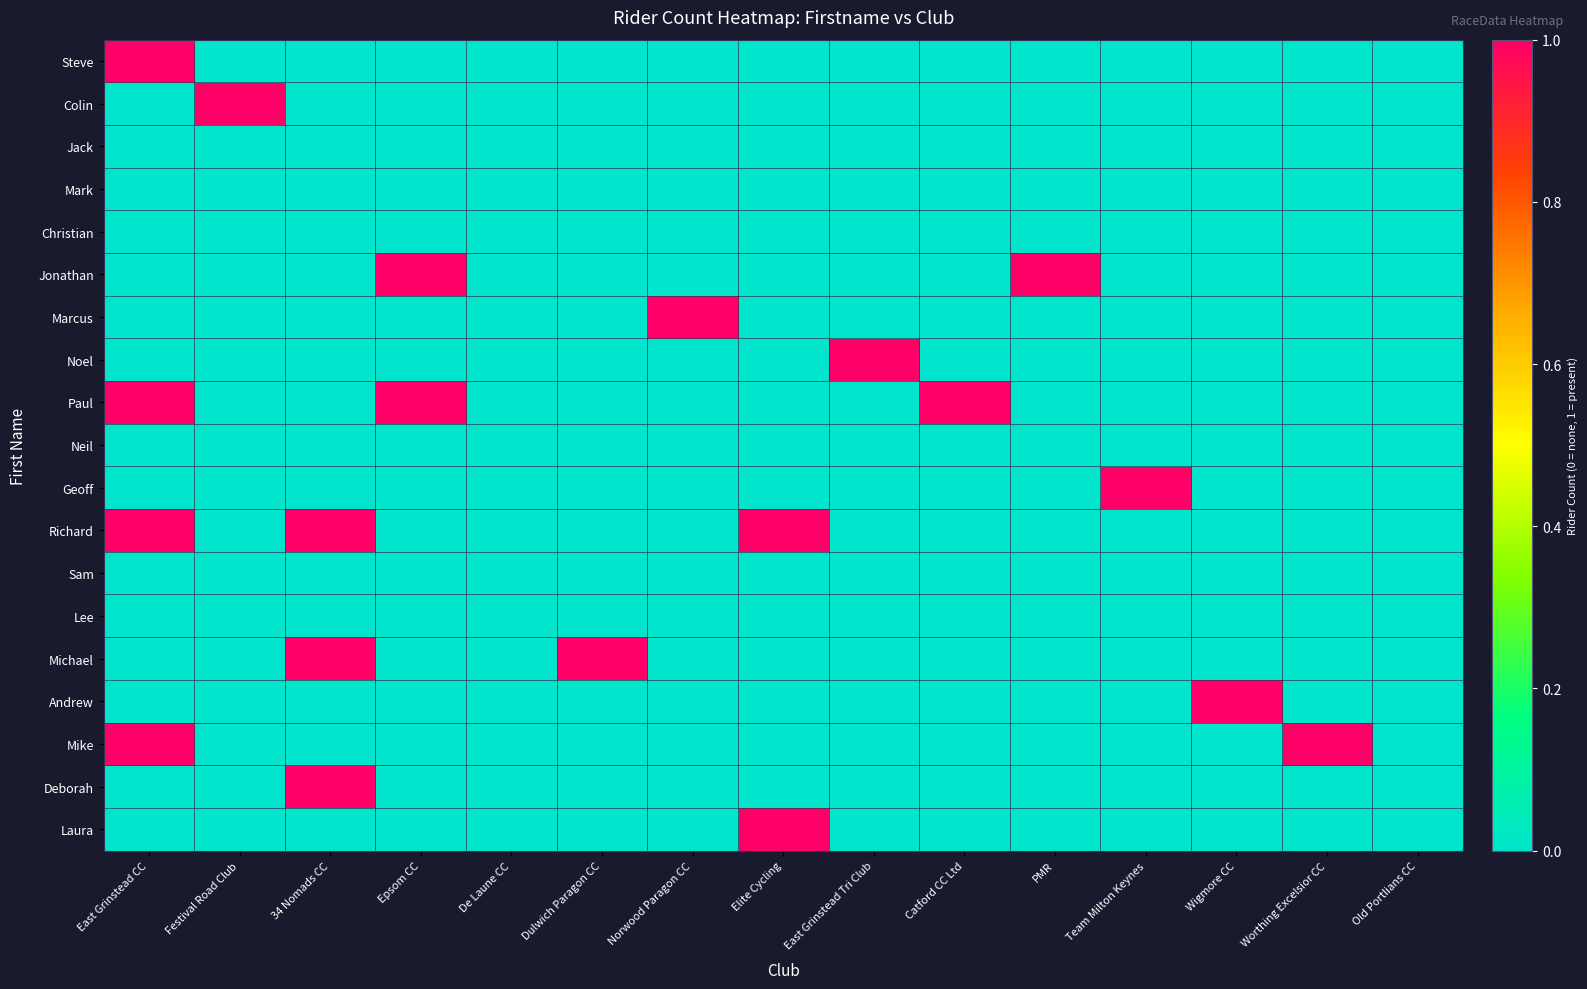

Which label corresponds to the largest value in the chart?

East Grinstead CC